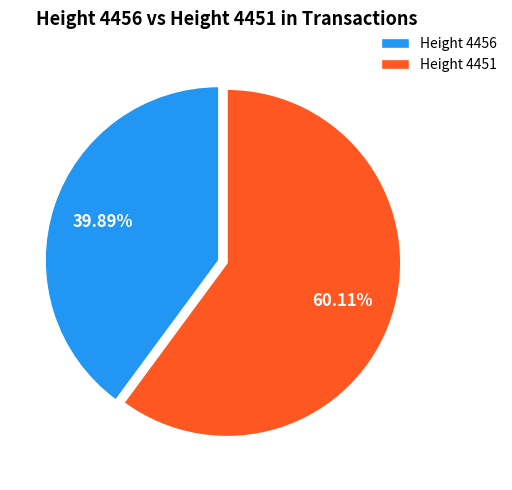

Which has a higher value, Height 4456 or Height 4451?

Height 4451